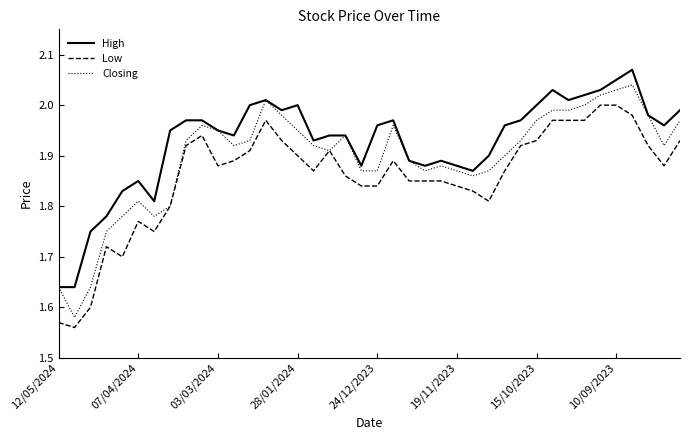

True or false: High and Low cross at least once.

False